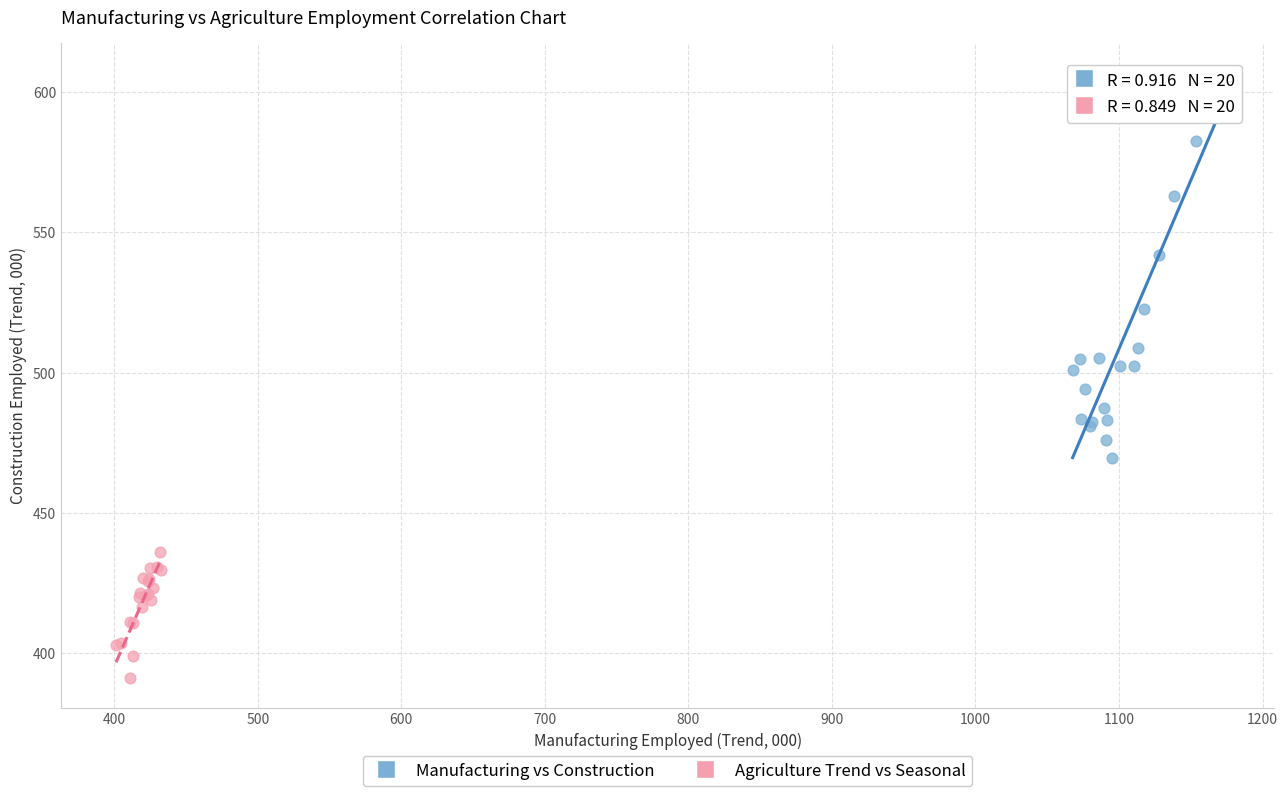

Which series reaches the minimum Y coordinate?

Agriculture Trend vs Seasonal